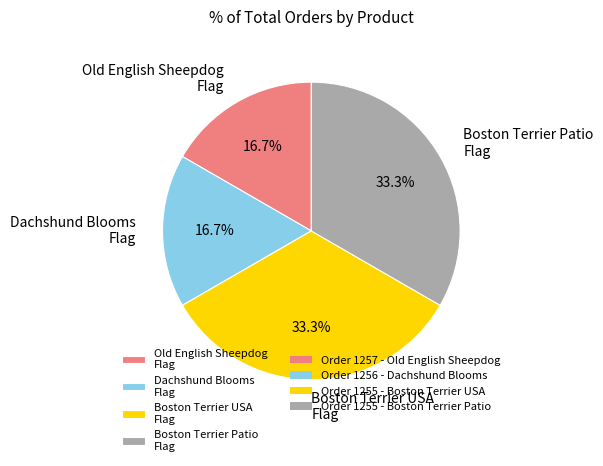

Is there a majority slice in this chart?

No